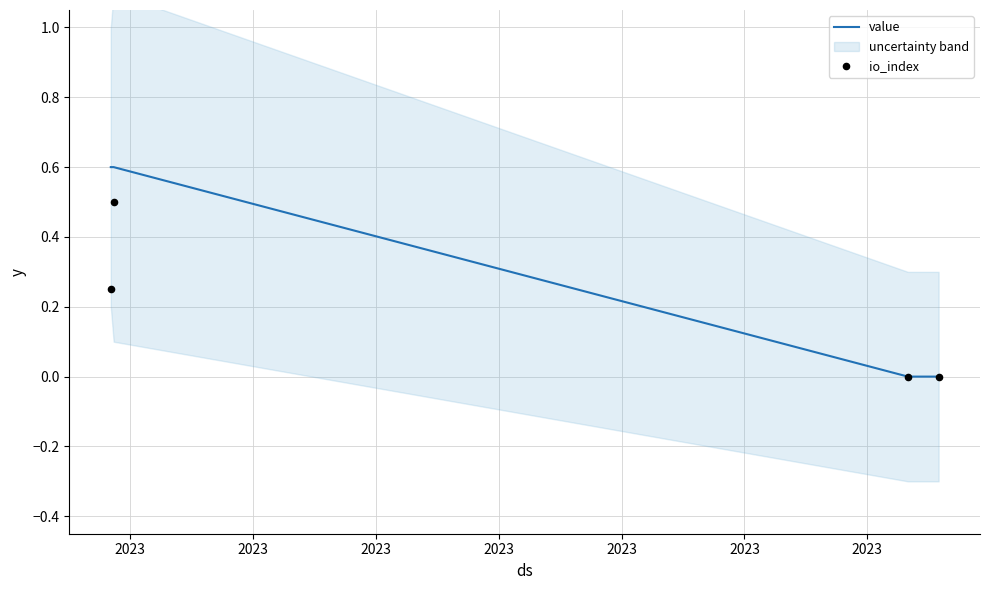

True or false: value has more than 2 interior local peaks.

False